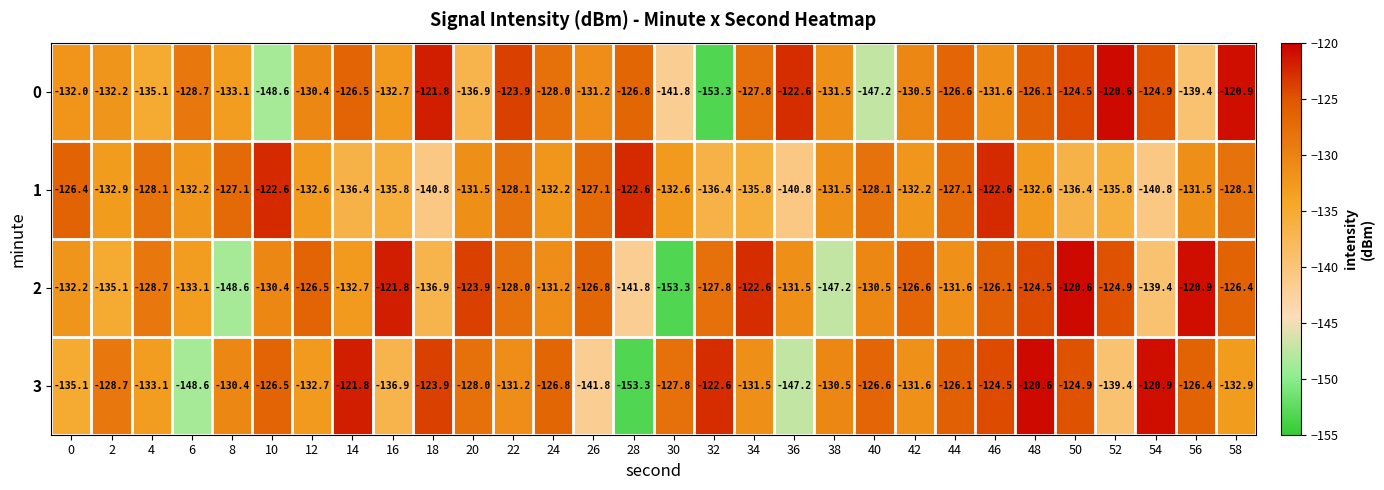

Rank the series at 28 from highest to lowest value.

1, 0, 2, 3